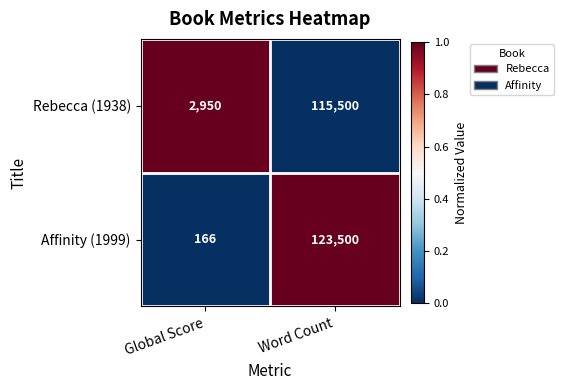

List the series in order of their overall mean, highest first.

Affinity (1999), Rebecca (1938)